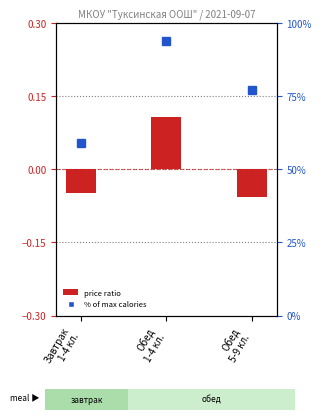

List the series in order of their overall mean, lowest first.

price ratio, % of max calories